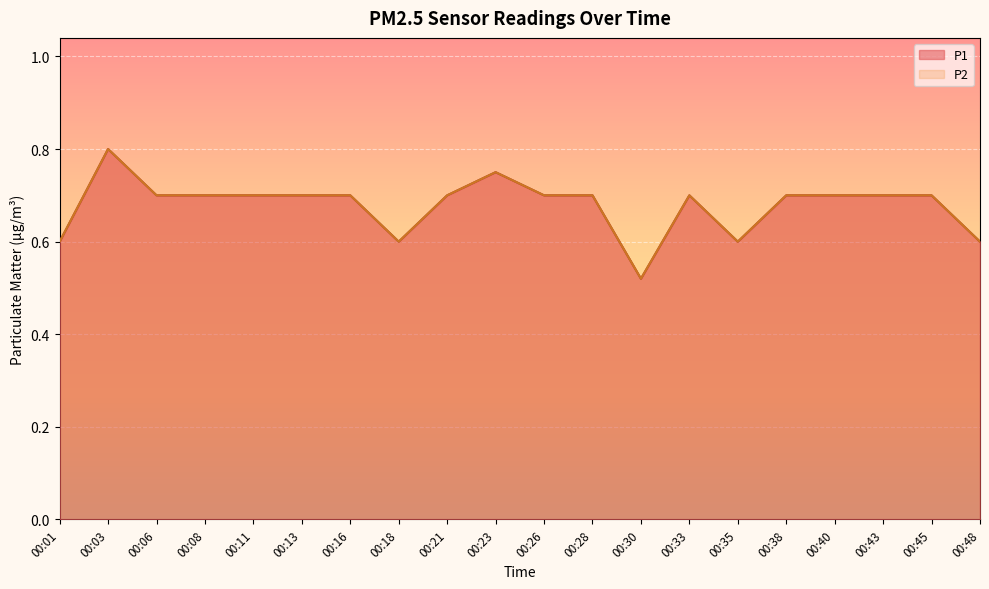

Reading left to right, list all the values displayed in this chart.

P1: 0.6	0.8	0.7	0.7	0.7	0.7	0.7	0.6	0.7	0.8	0.7	0.7	0.5	0.7	0.6	0.7	0.7	0.7	0.7	0.6
P2: 0.6	0.8	0.7	0.7	0.7	0.7	0.7	0.6	0.7	0.8	0.7	0.7	0.5	0.7	0.6	0.7	0.7	0.7	0.7	0.6